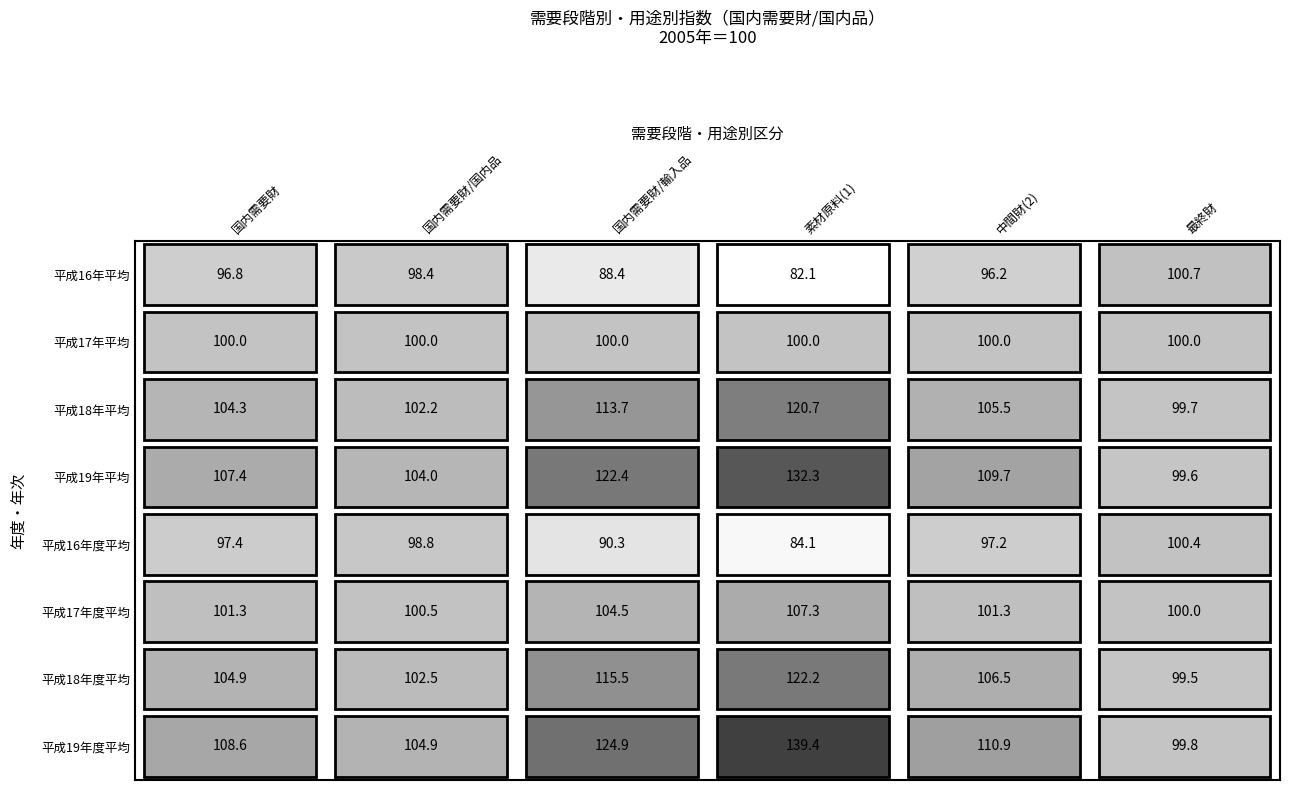

Which series has the largest range (max minus min)?

平成19年度平均